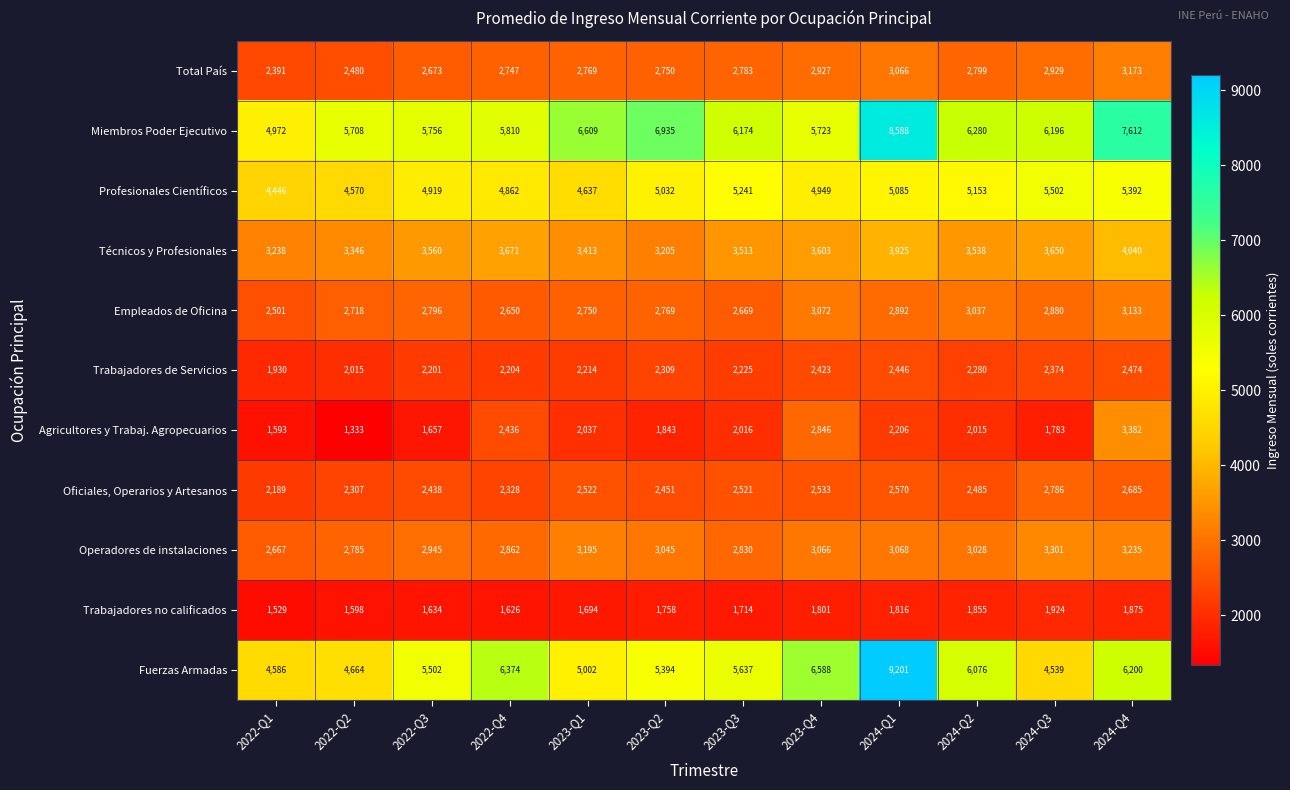

What is the minimum value for Operadores de instalaciones?

2667